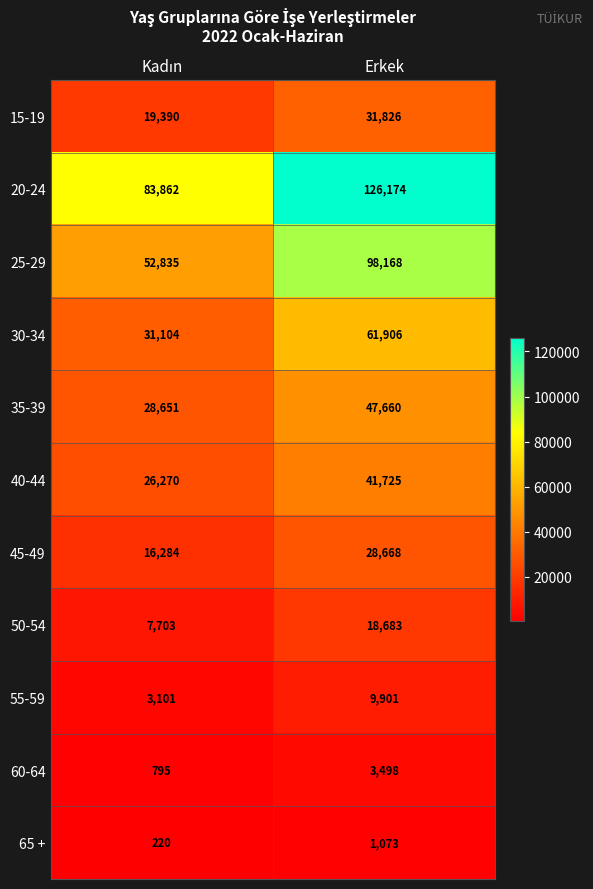

Which series has the widest spread of values?

25-29